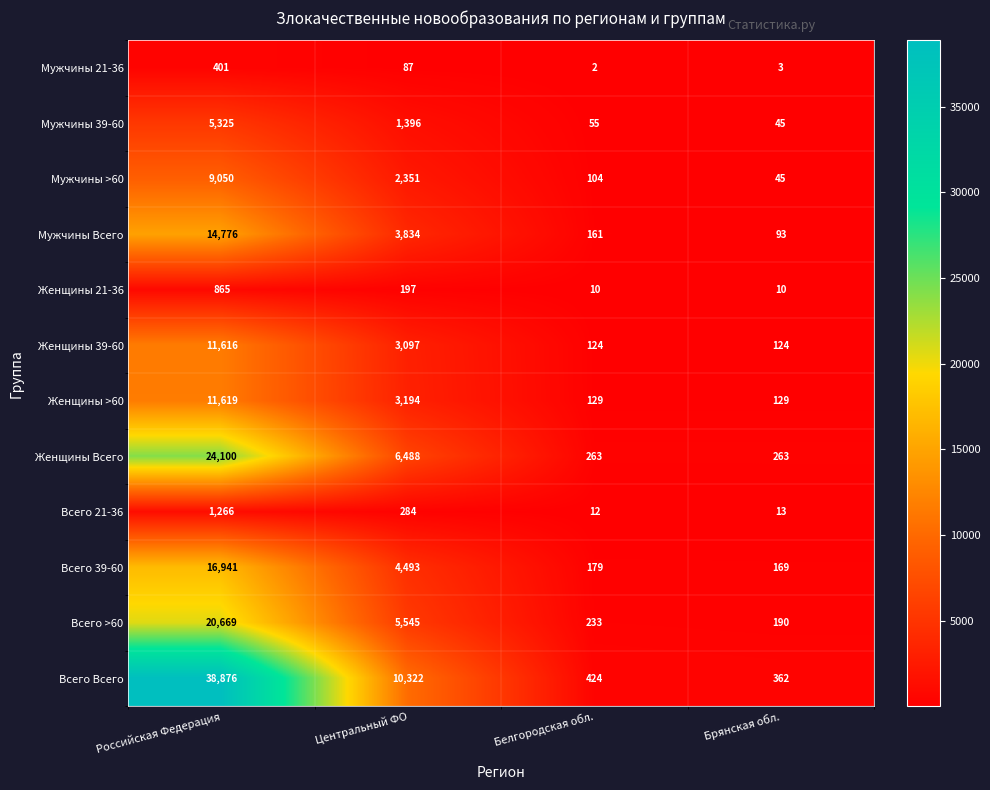

The Мужчины 39-60 series shows 1396 at Центральный ФО. True or false?

True